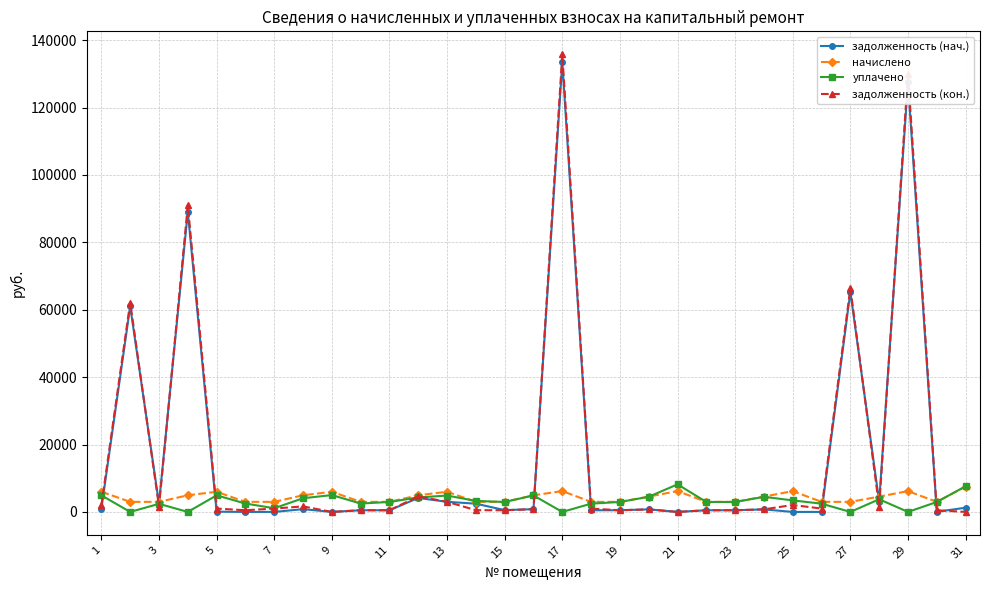

Which series has the widest spread of values?

задолженность (кон.)